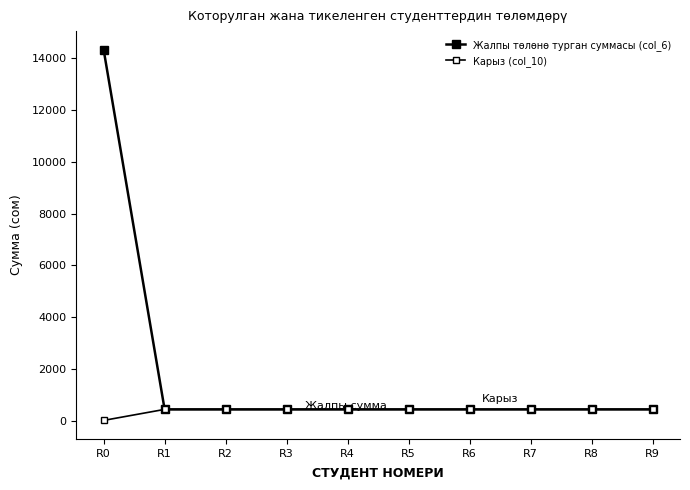

Is this an area chart (filled region under the line)?

No